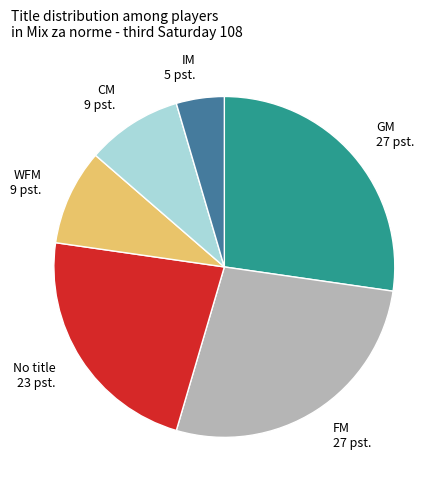

What is the ratio of the value at IM to the value at FM?

0.2